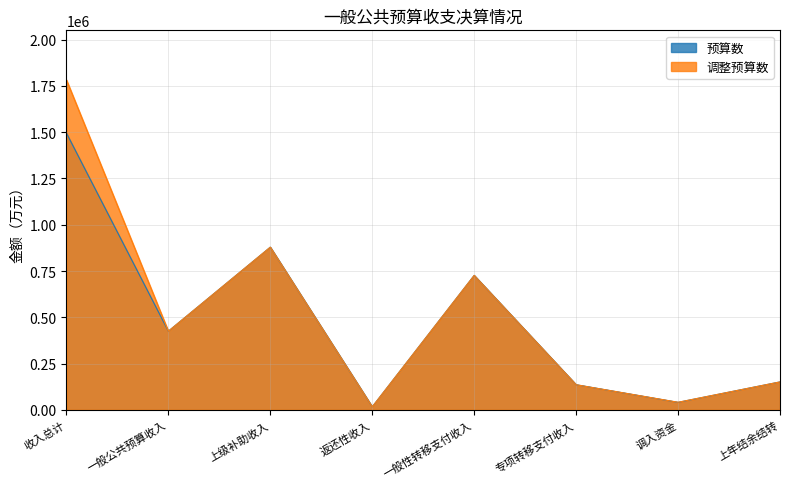

What is the minimum value shown in the chart?

16587